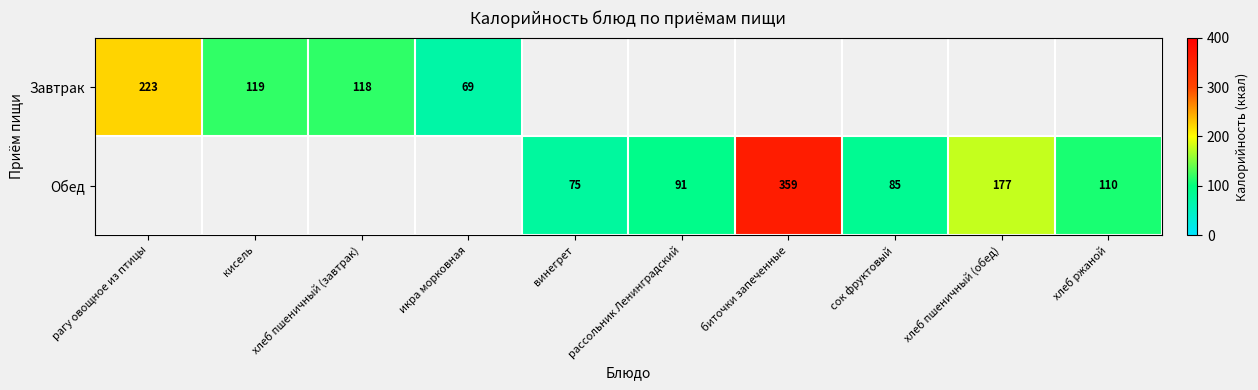

The value of Завтрак at икра морковная is 69. True or false?

True